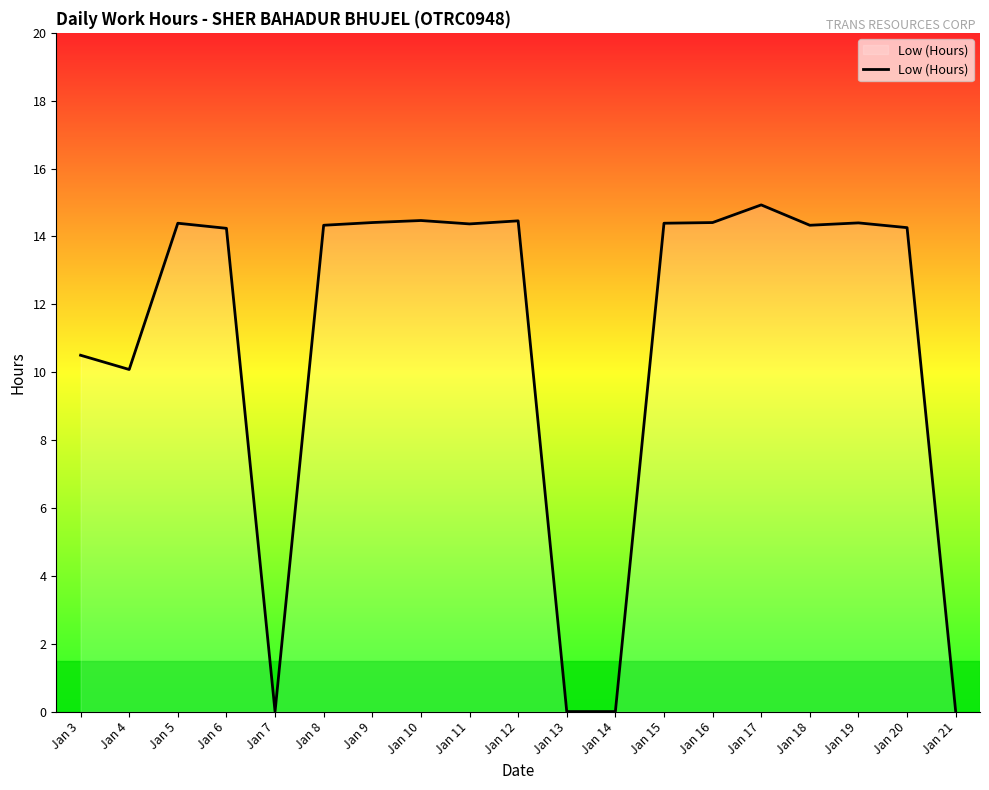

Is it true that the value at Jan 18 is 9.3?

False